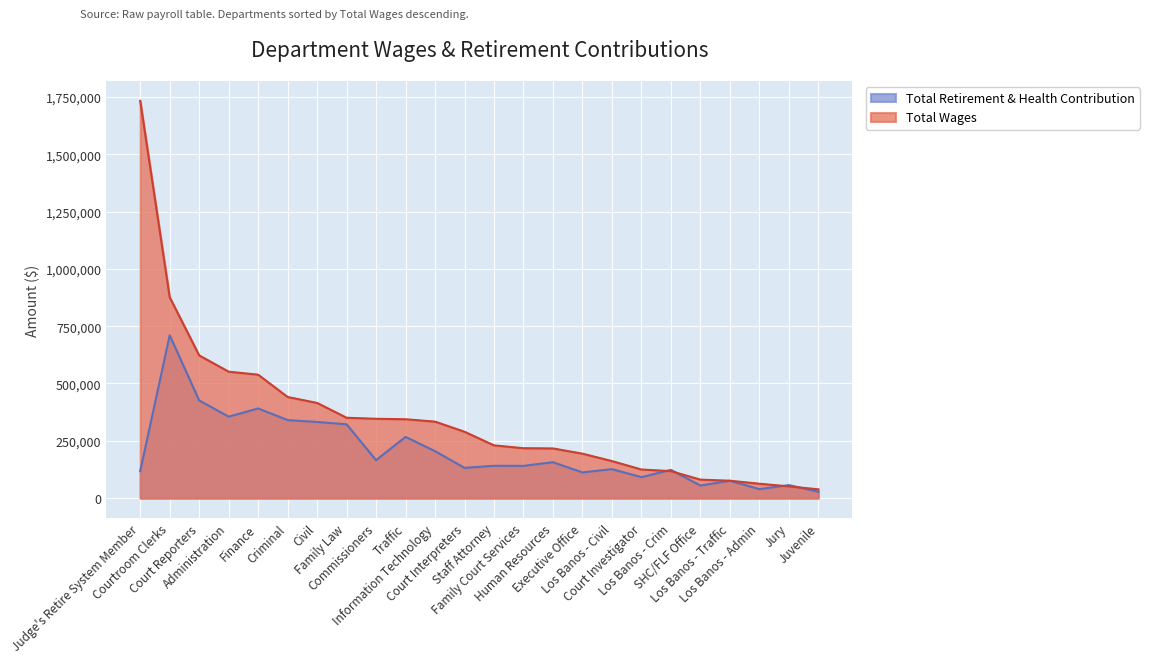

True or false: Total Retirement & Health Contribution has a value of 434116 at Family Law.

False